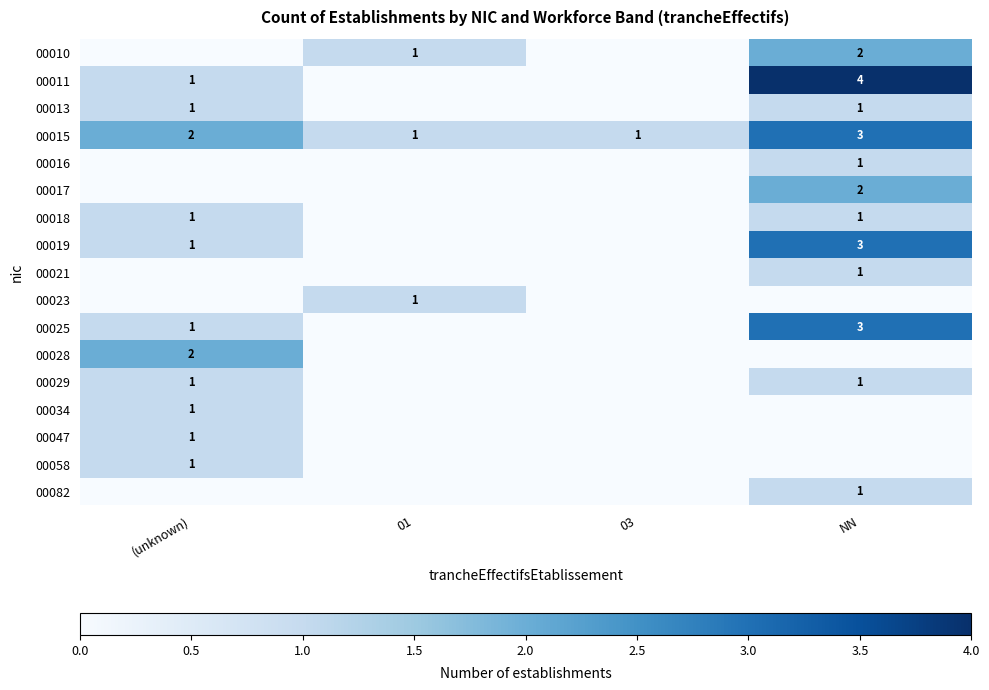

At which label does 00015 reach its peak?

NN